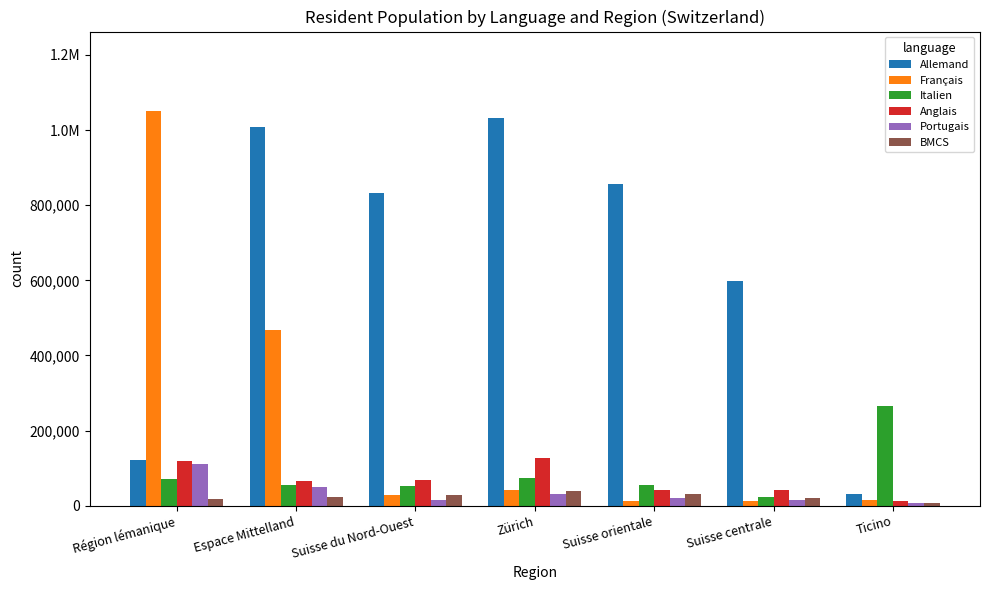

Are the bars grouped side by side (vs. stacked)?

Yes